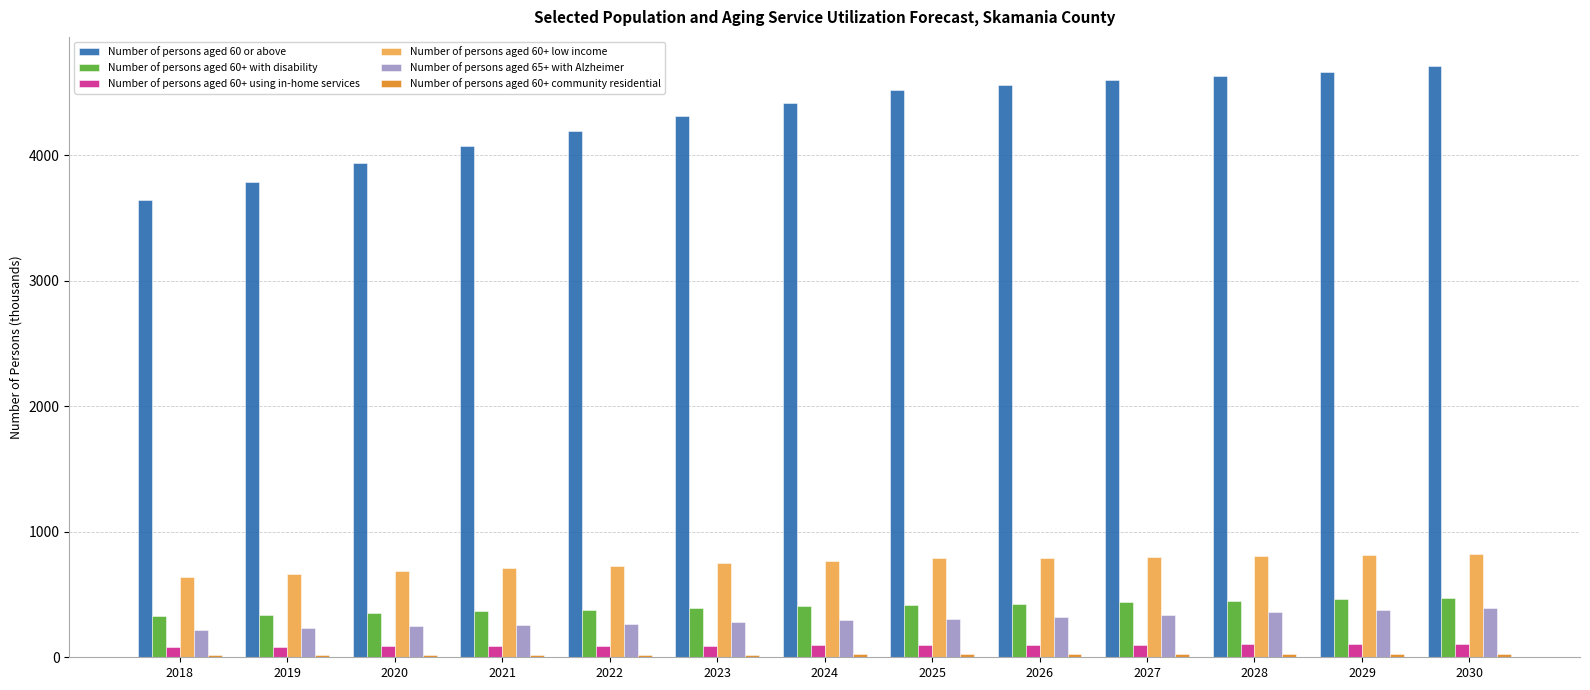

At which label does Number of persons aged 60+ low income first exceed 769?

2024